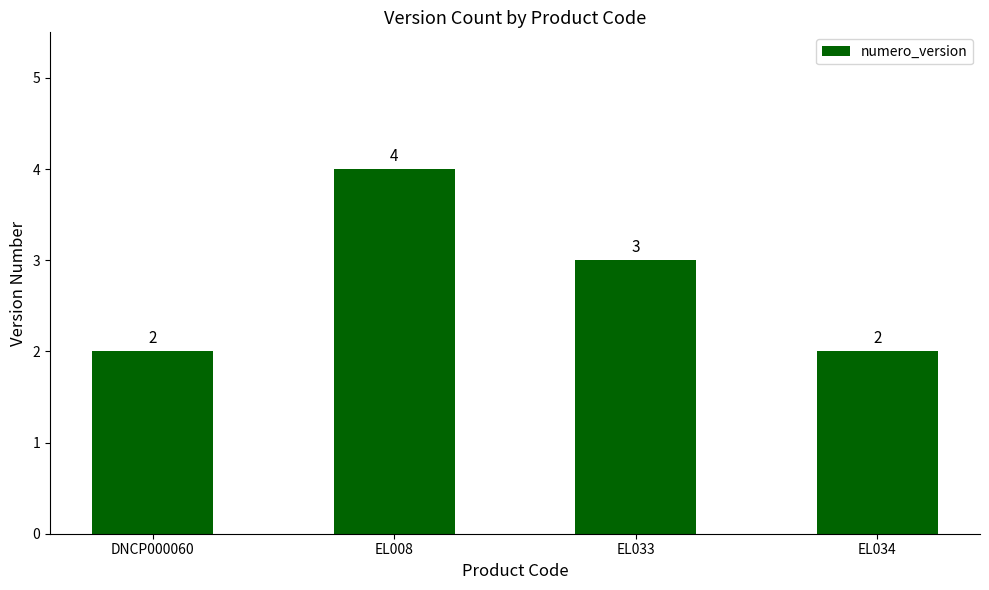

Approximately how many times larger is the value at DNCP000060 compared to EL033?

0.7